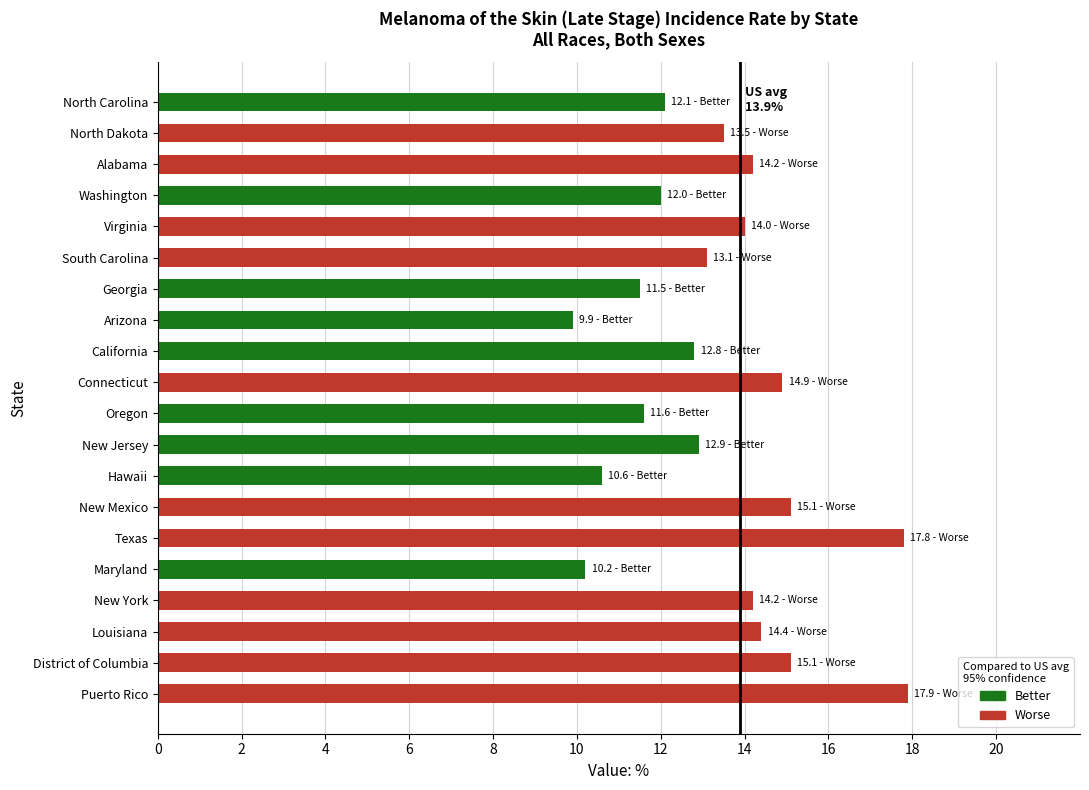

Reading top to bottom, extract all data points from this chart.

12.1	13.5	14.2	12.0	14.0	13.1	11.5	9.9	12.8	14.9	11.6	12.9	10.6	15.1	17.8	10.2	14.2	14.4	15.1	17.9